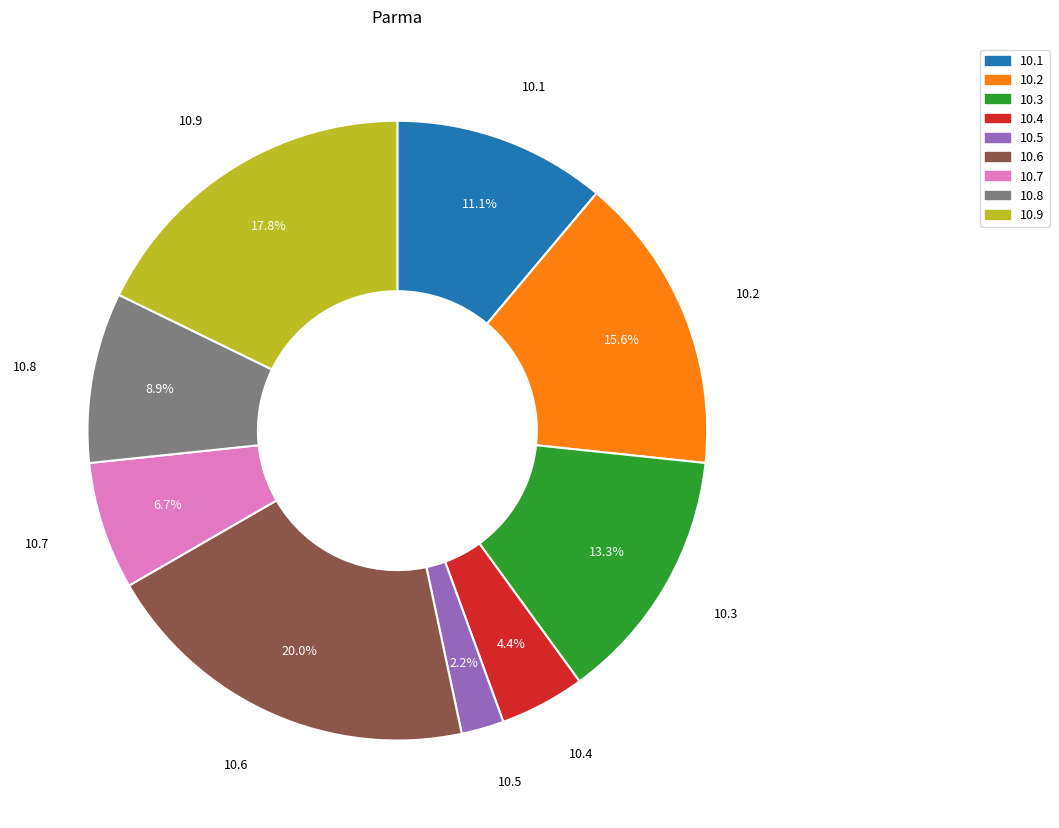

Does any single category account for the majority?

No